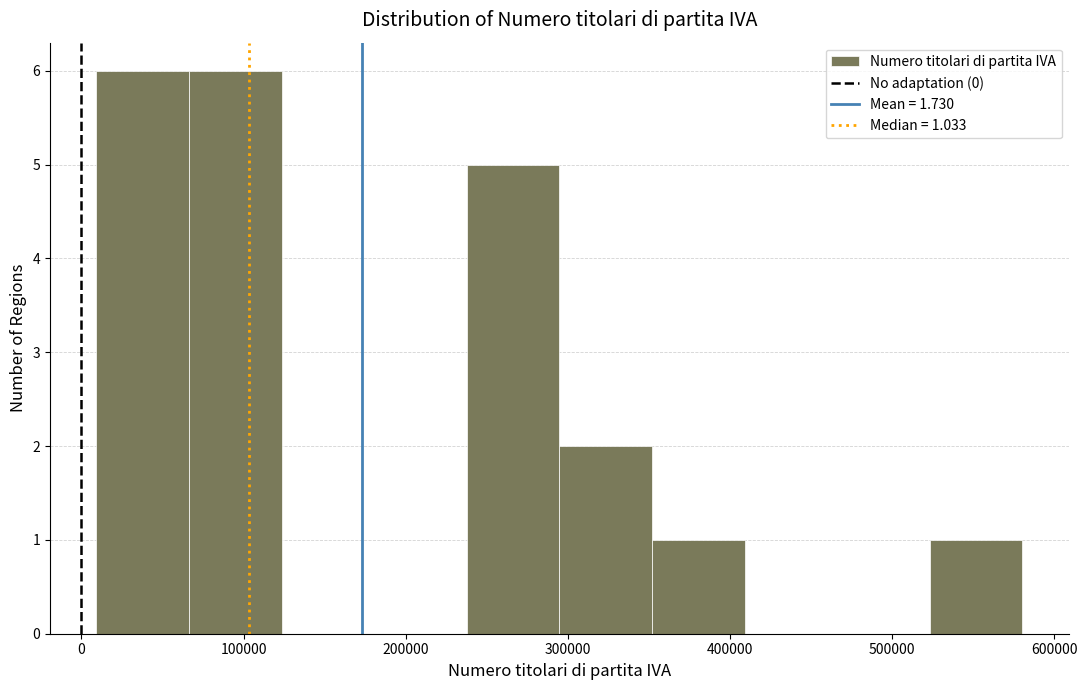

What is the height of the bar covering 240000 to 290000 on the x-axis? Neither the bar edges nor the heights are printed on the chart, so give them approximately, as read against the axes.

5